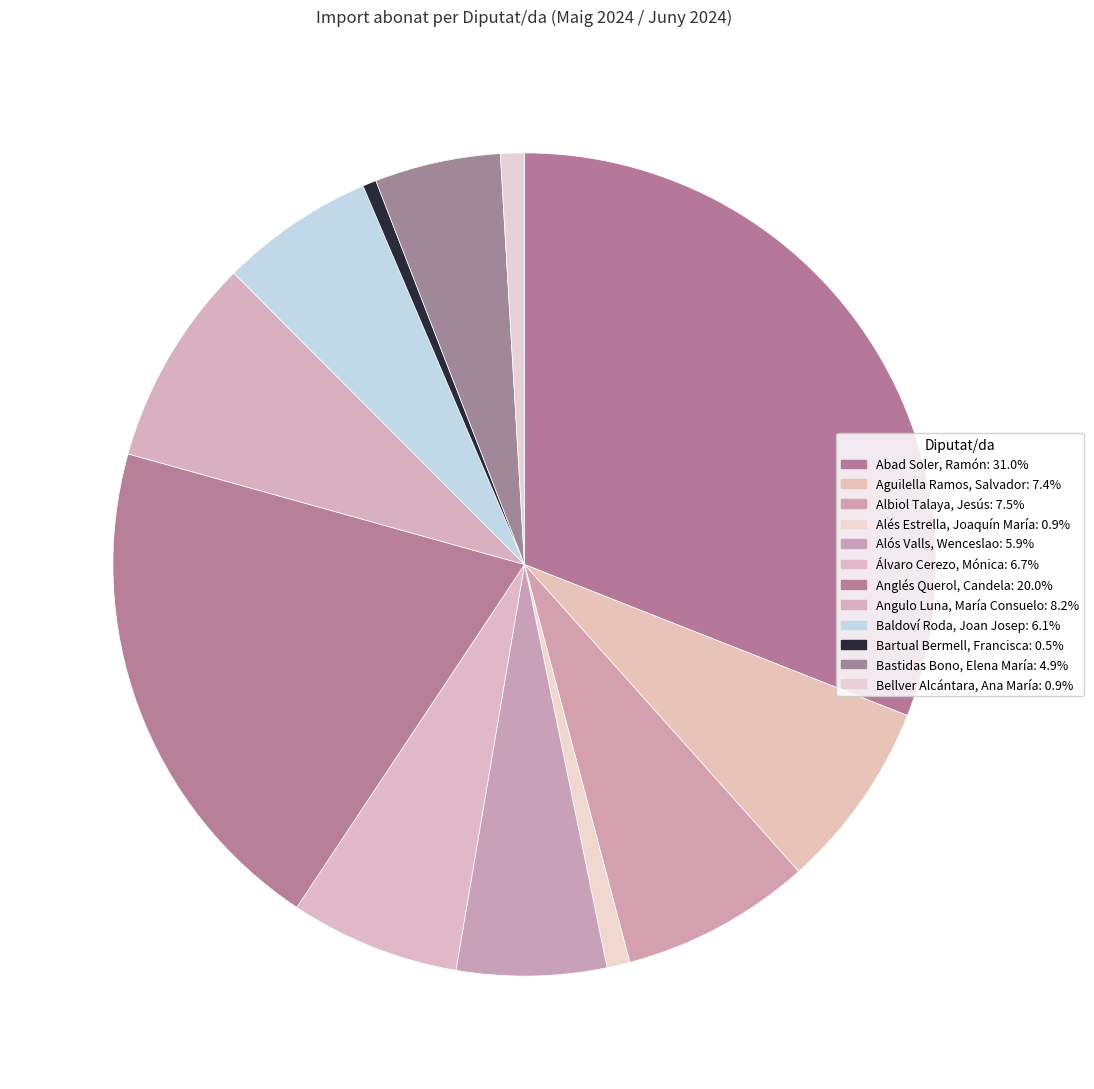

How many segments does this pie chart have?

12